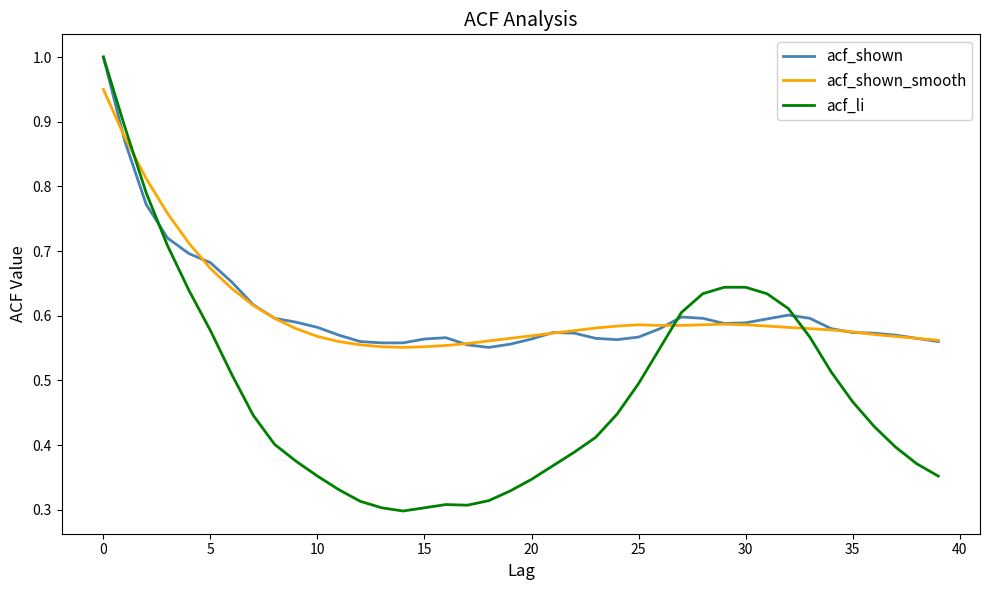

Which series has the largest range (max minus min)?

acf_li